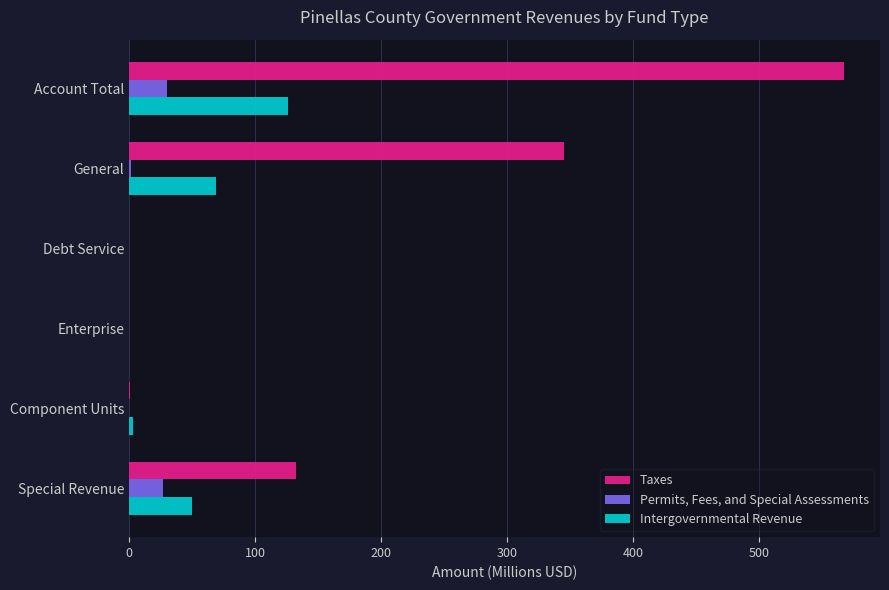

Which series has the largest total across all categories?

Taxes